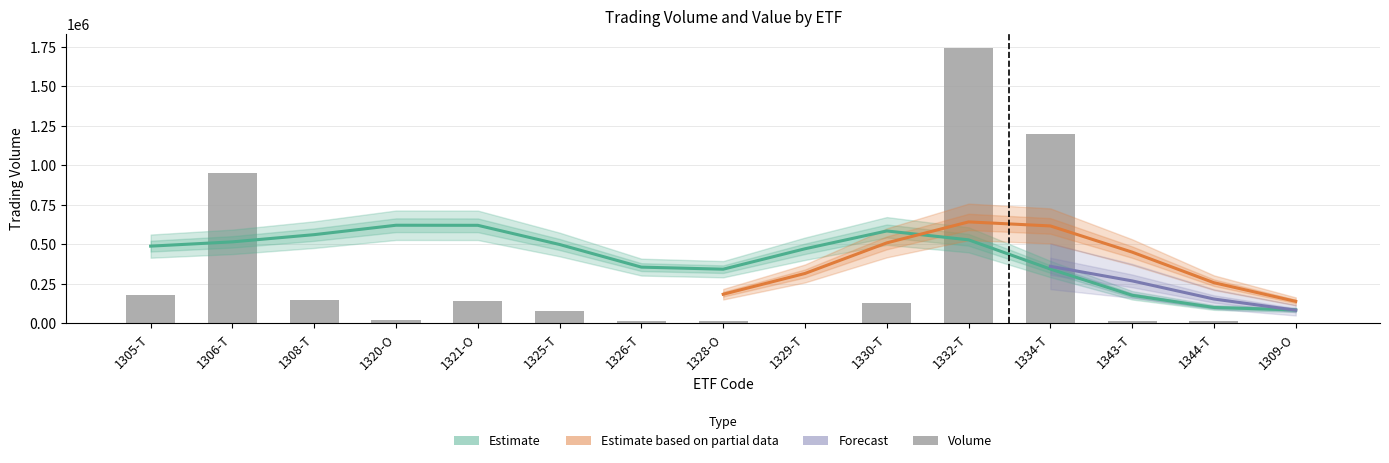

Are the bars horizontal?

No